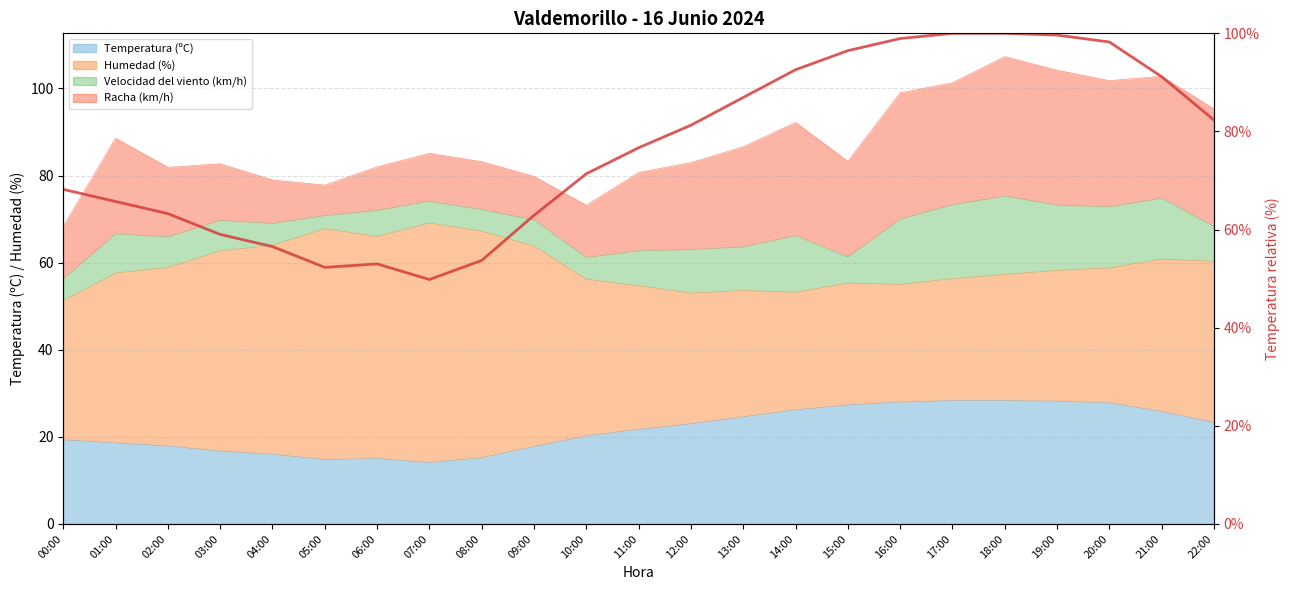

Reading left to right, extract all data points from this chart.

68.2	65.7	63.3	59.0	56.5	52.3	53.0	49.8	53.7	62.9	71.4	76.7	81.3	86.9	92.6	96.5	98.9	100.0	100.0	99.6	98.2	91.2	82.3